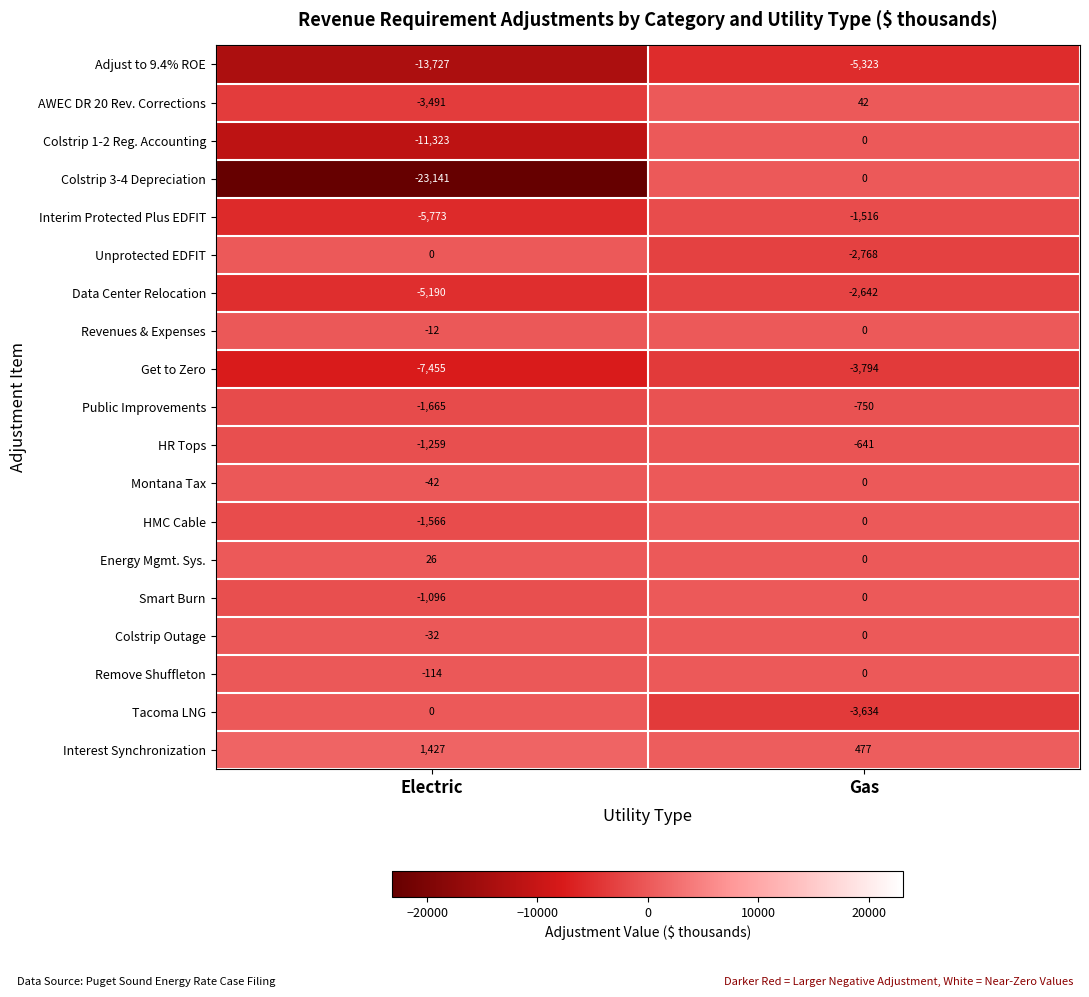

What is the total value across all series at Electric?

-74433